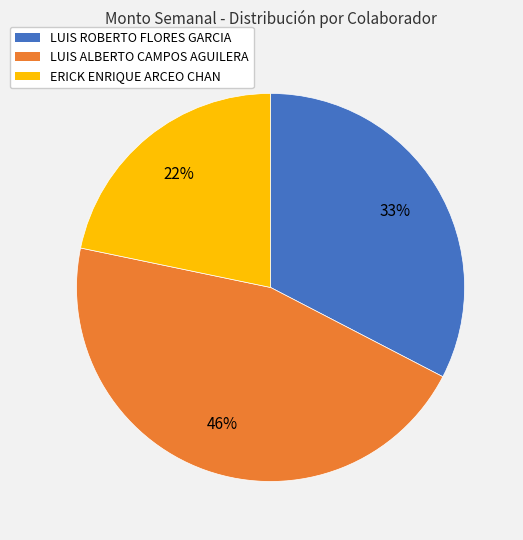

True or false: ERICK ENRIQUE ARCEO CHAN accounts for 22% of the total.

True